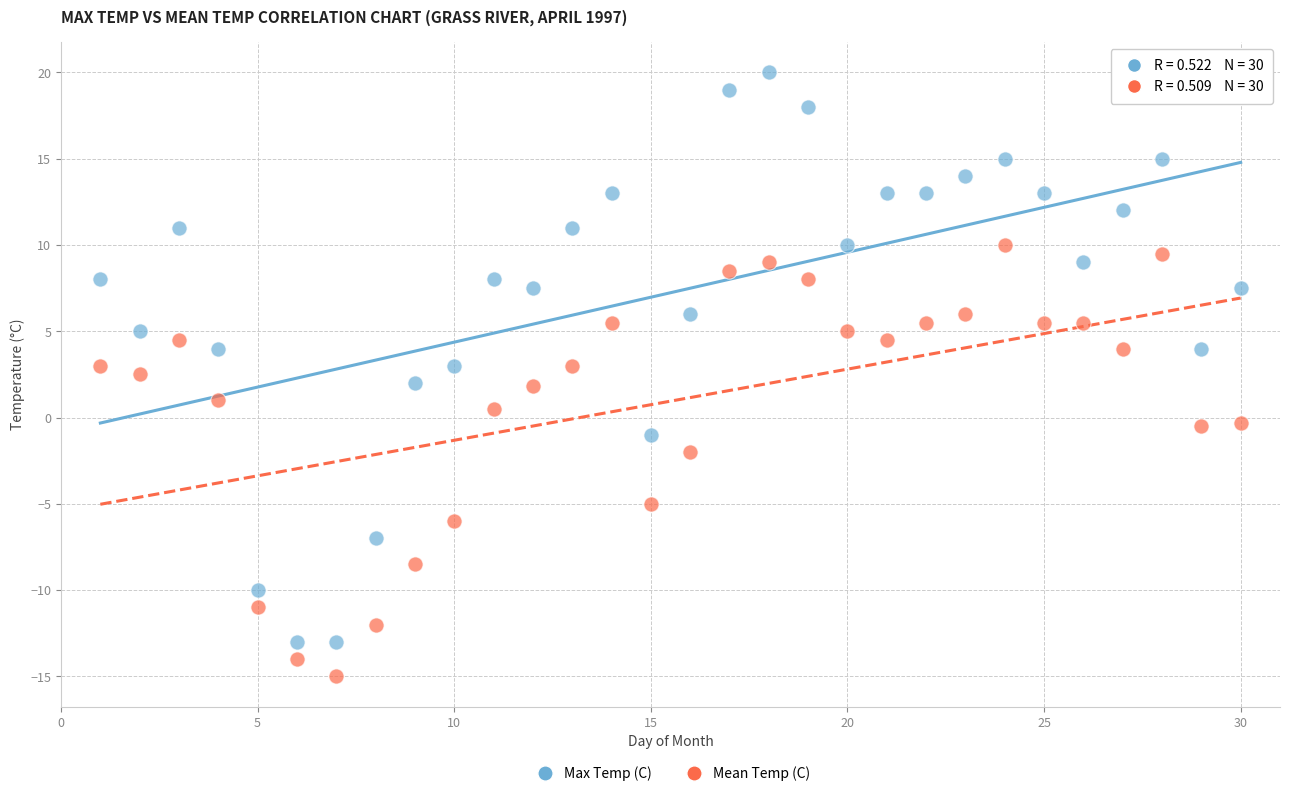

Which series has the widest spread of Y values?

Max Temp (C)